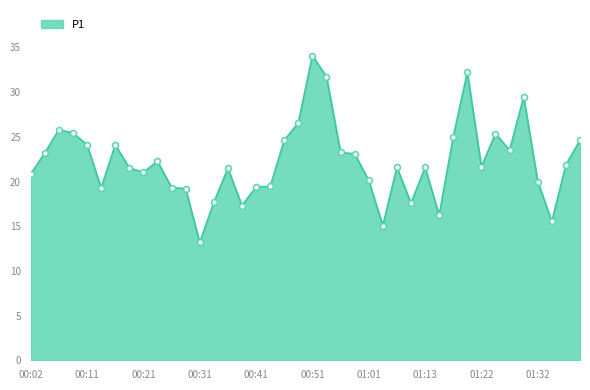

What is the difference between the maximum and minimum values?

20.9